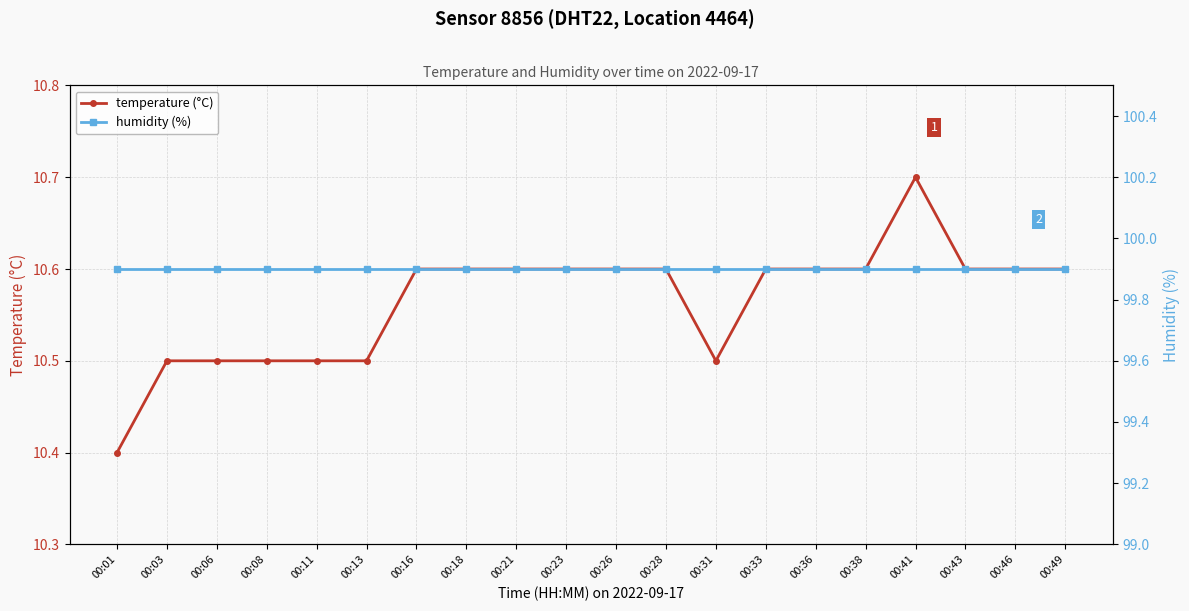

Is it true that temperature (°C) equals 10.5 at 00:11?

True